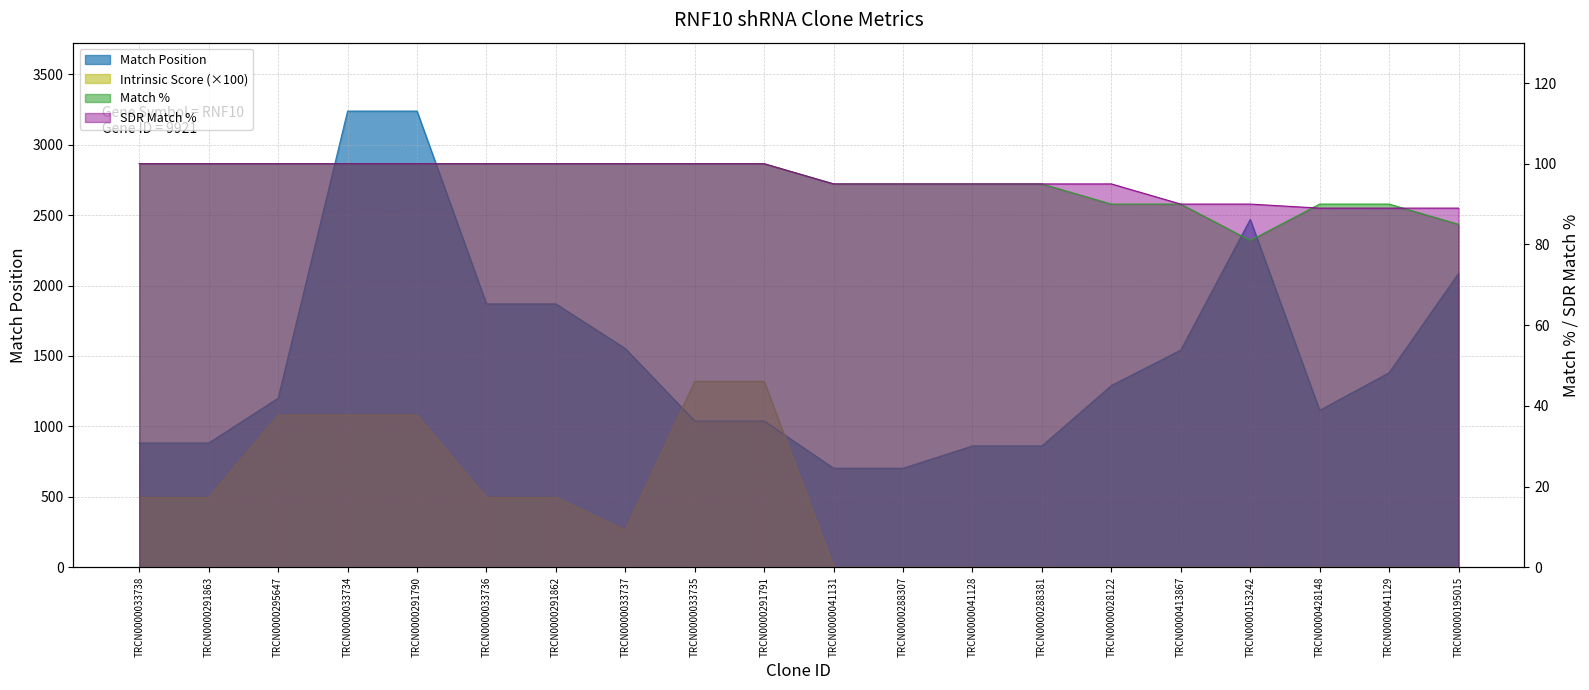

Does the chart have visible grid lines?

Yes